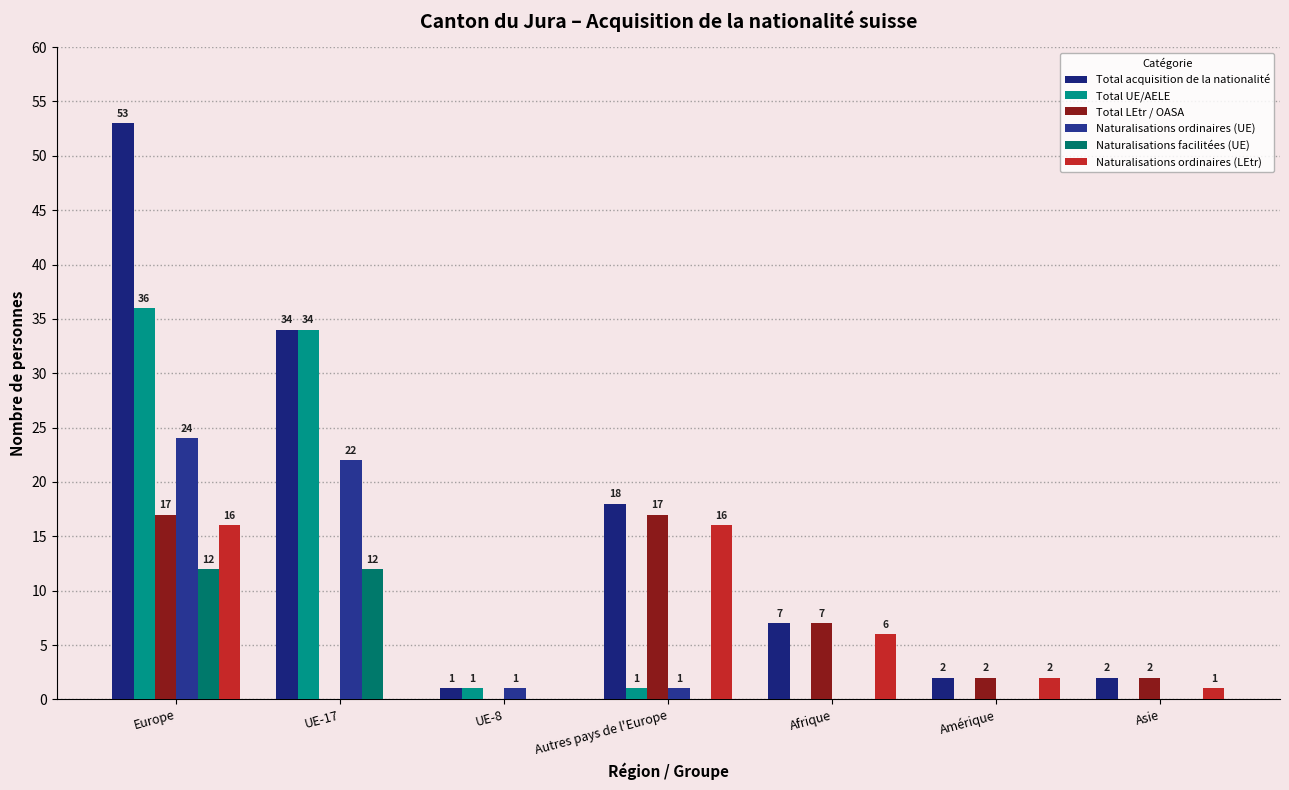

True or false: Total UE/AELE has a value of 0 at Asie.

True